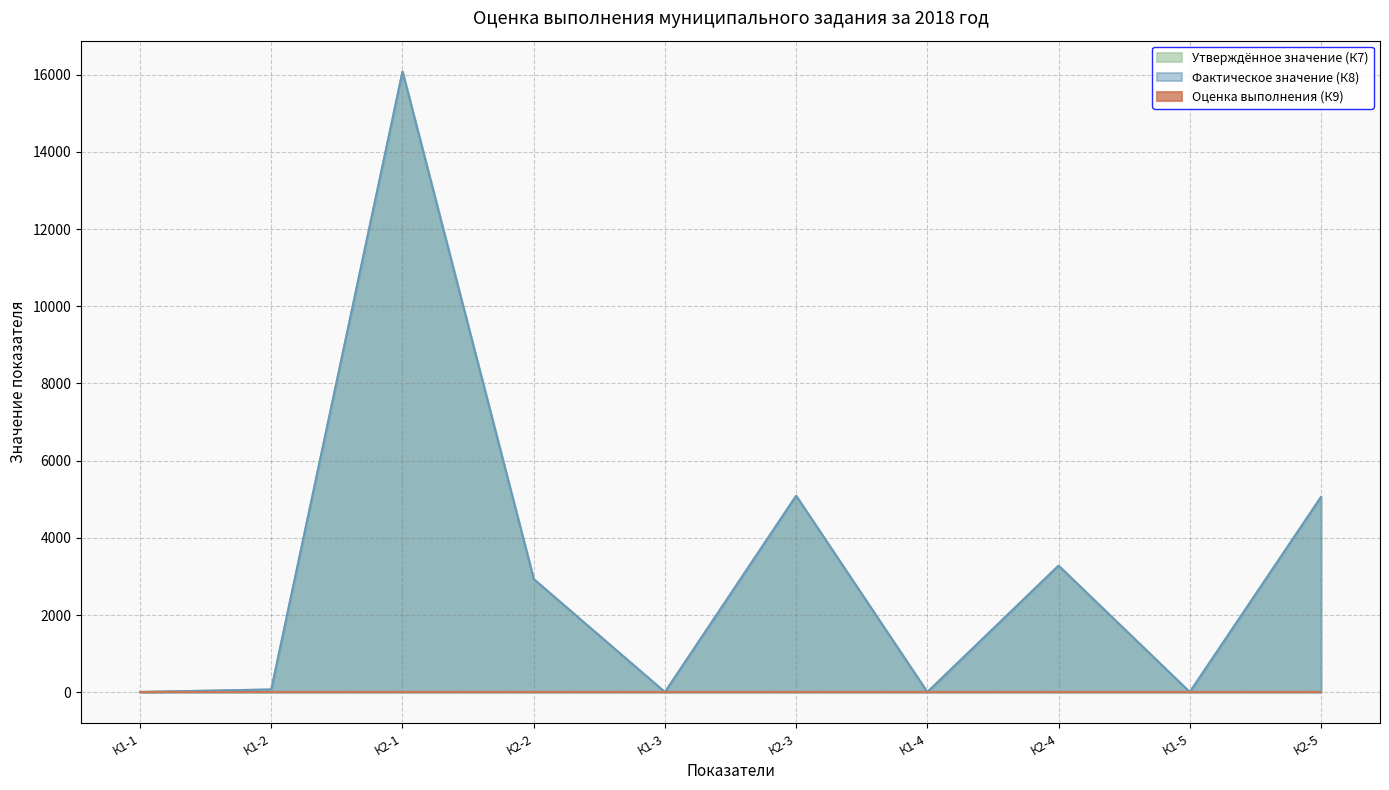

True or false: Утверждённое значение (К7) and Фактическое значение (К8) intersect in this chart.

False